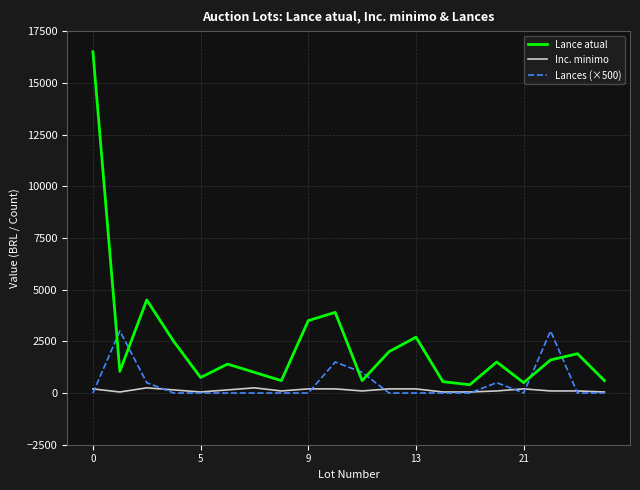

What is the maximum value shown in the chart?

16500